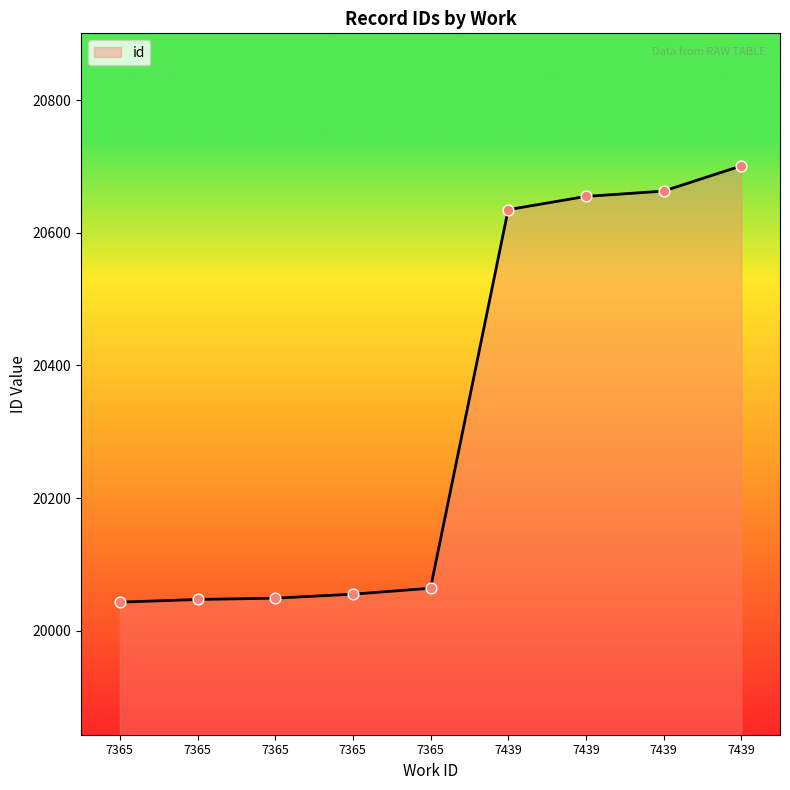

What is the ratio of the value at 7365 to the value at 7365?

1.0